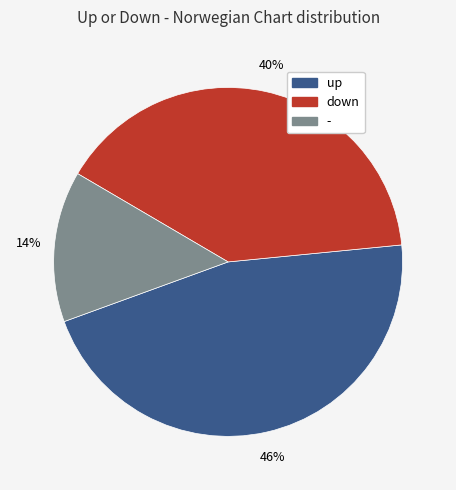

Is there any slice that represents more than half of the pie?

No